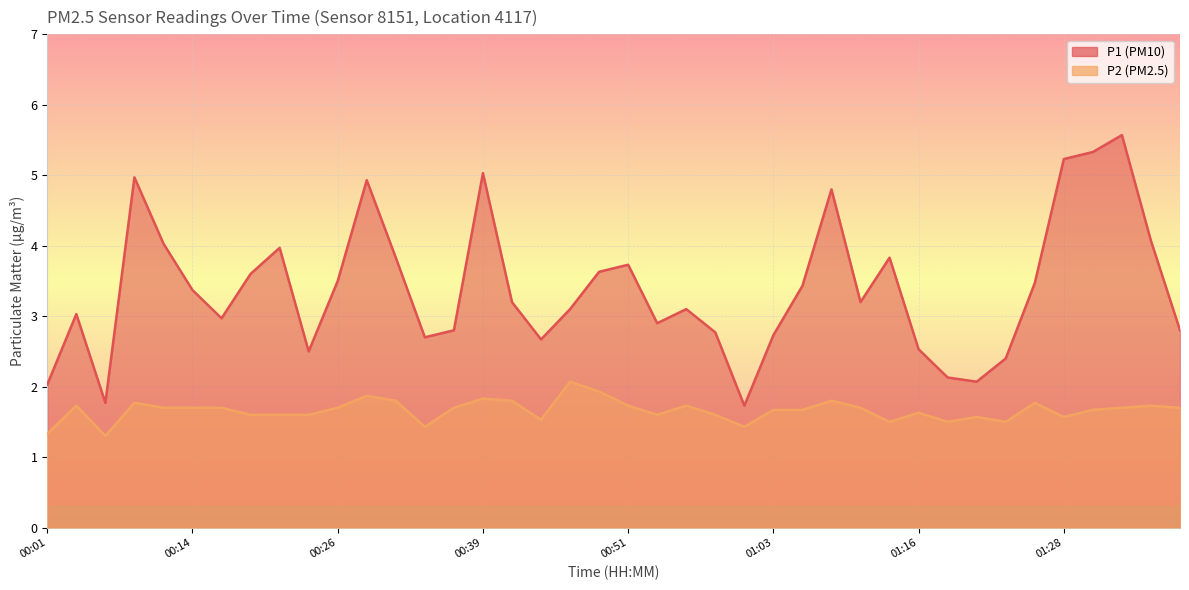

The P1 series shows 3.0 at 00:04. True or false?

True